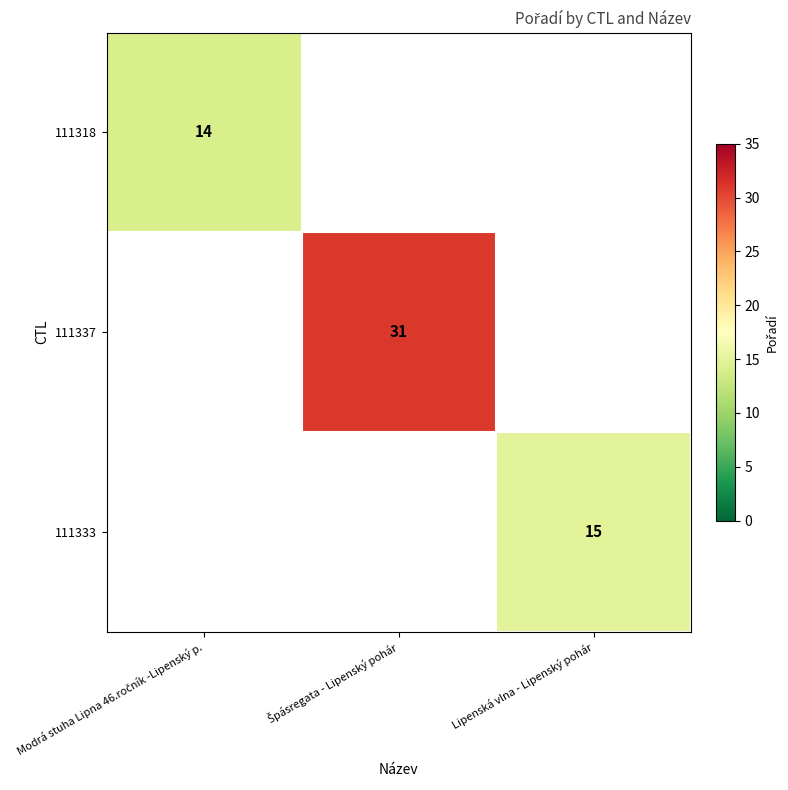

What is the maximum value shown in the chart?

31.0